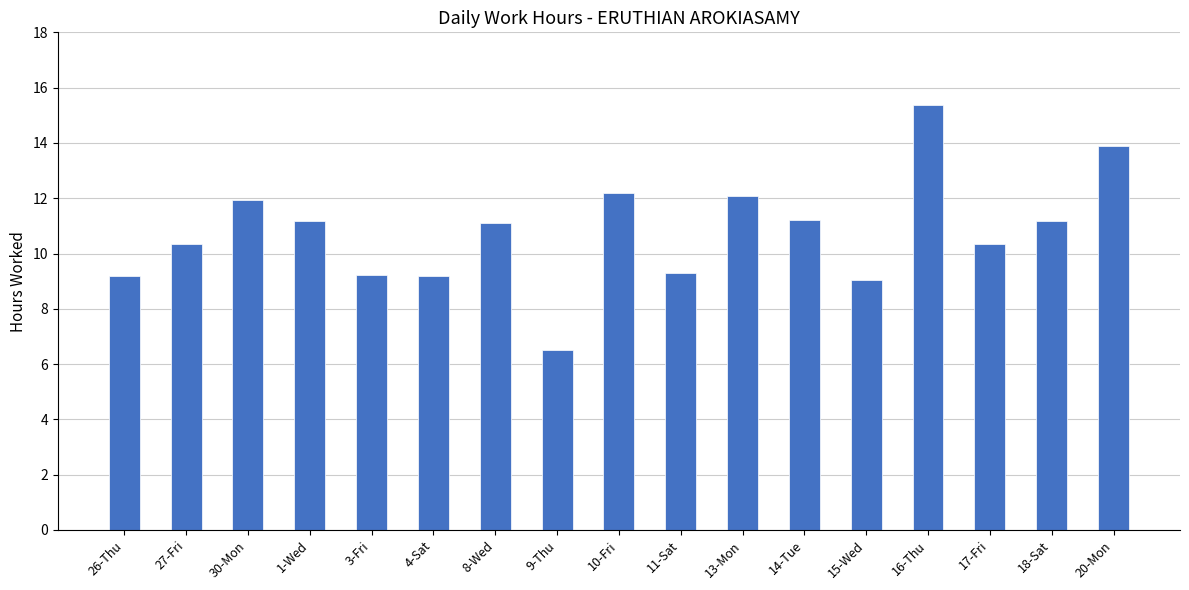

Approximately how many times larger is the value at 15-Wed compared to 27-Fri?

0.9